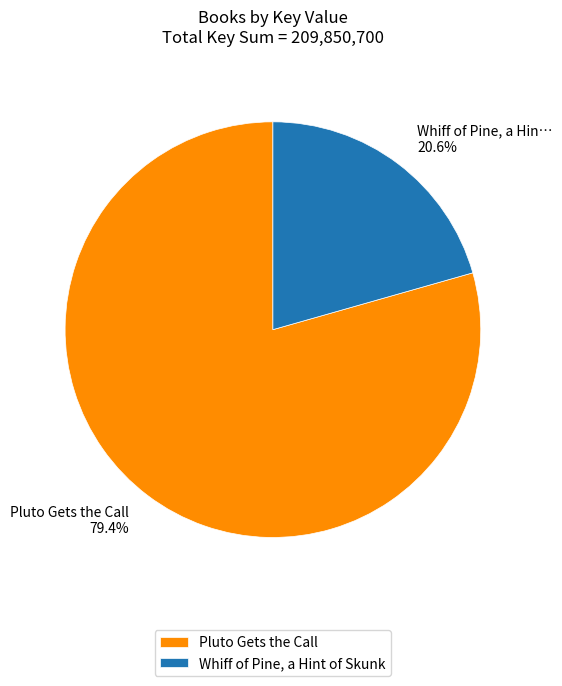

Combined, do Whiff of Pine, a Hint of Skunk and Pluto Gets the Call account for over 50%?

Yes